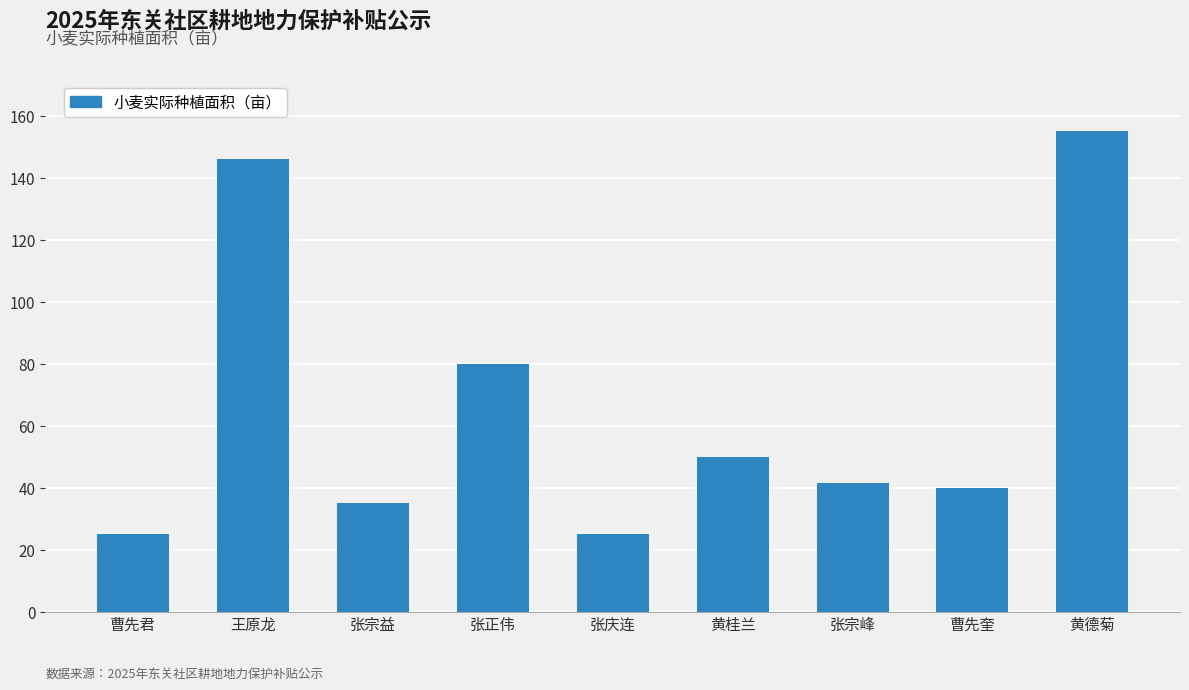

Is it true that the value at 黄德菊 is 155.0?

True